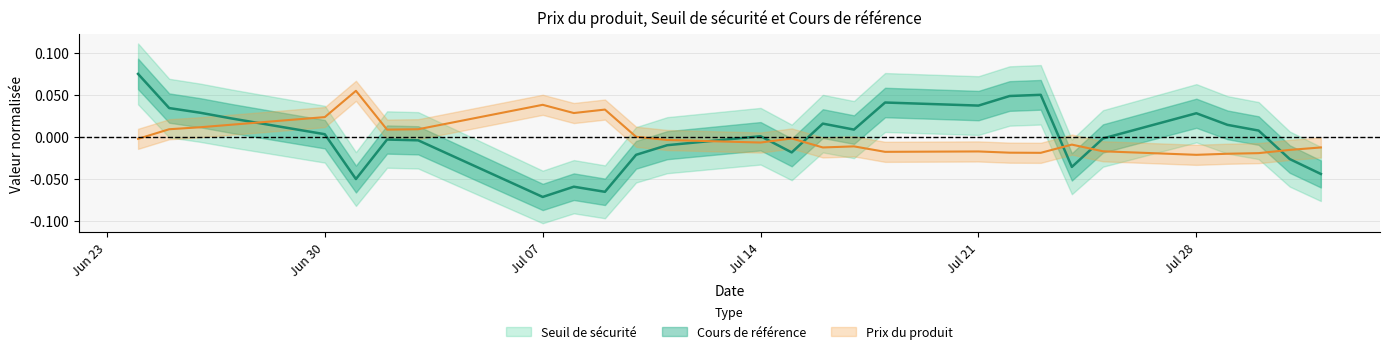

How many times do Seuil de sécurité and Prix du produit cross each other?

7